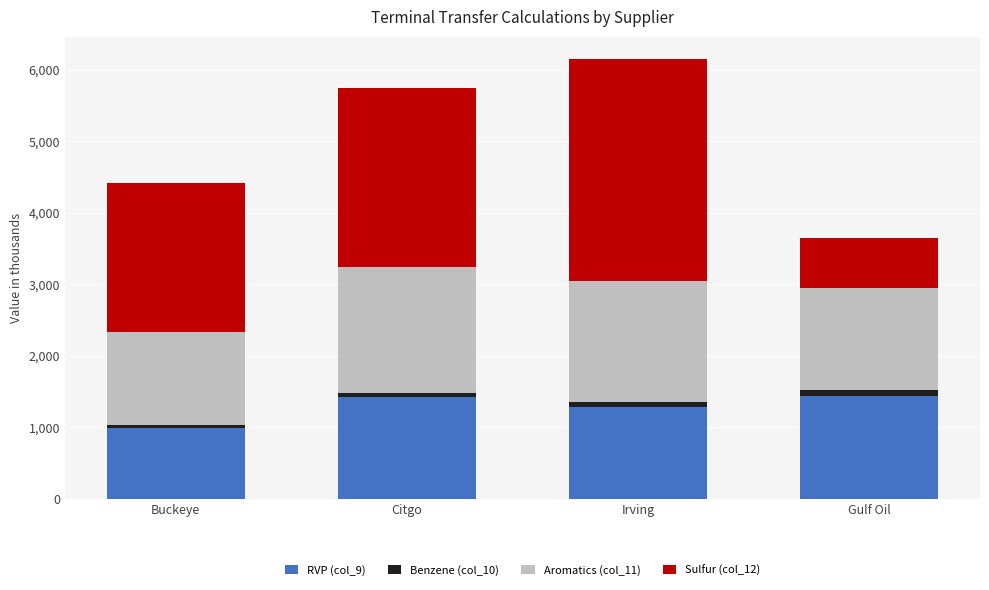

How many data points does each series have?

4